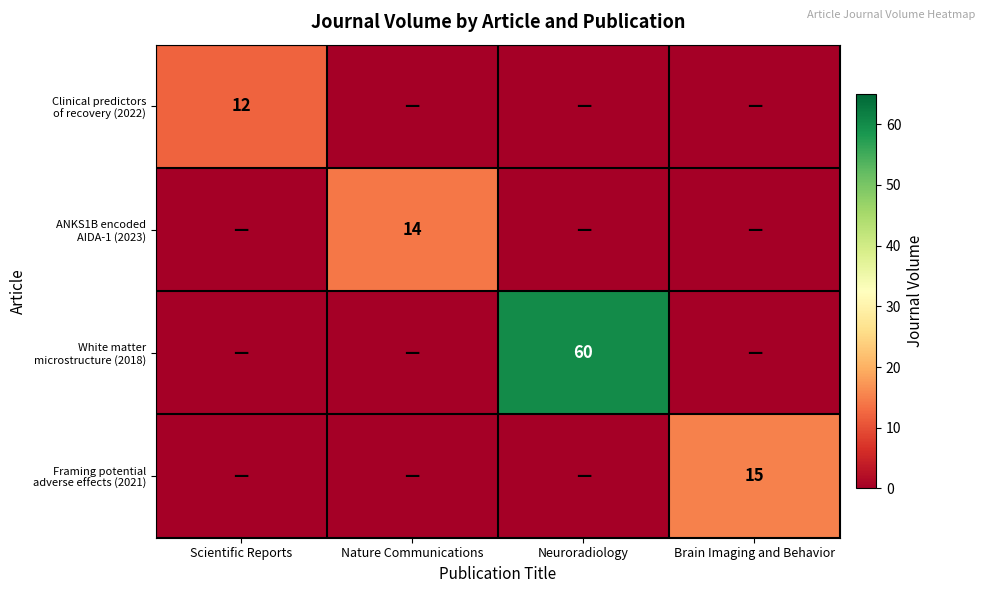

Is it true that Clinical predictors of recovery (2022) equals 17 at Scientific Reports?

False